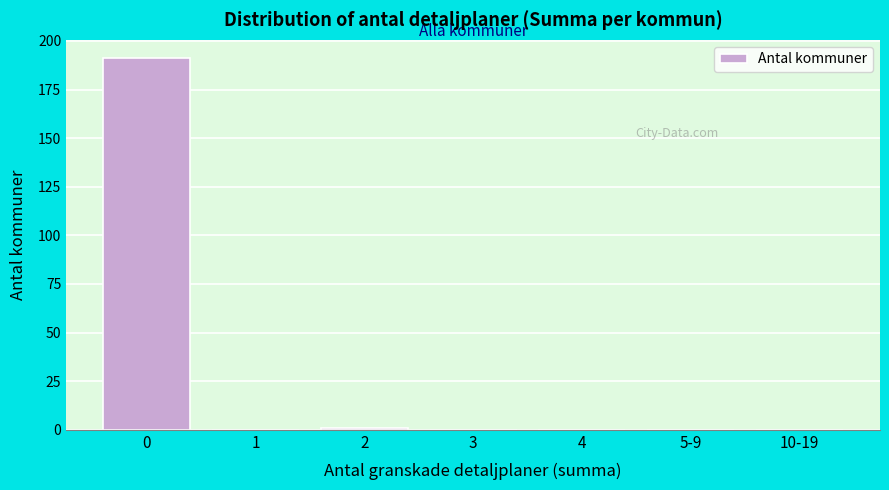

Reading left to right, what are all the values shown in this chart?

0=191	1=0	2=1	3=0	4=0	5-9=0	10-19=0